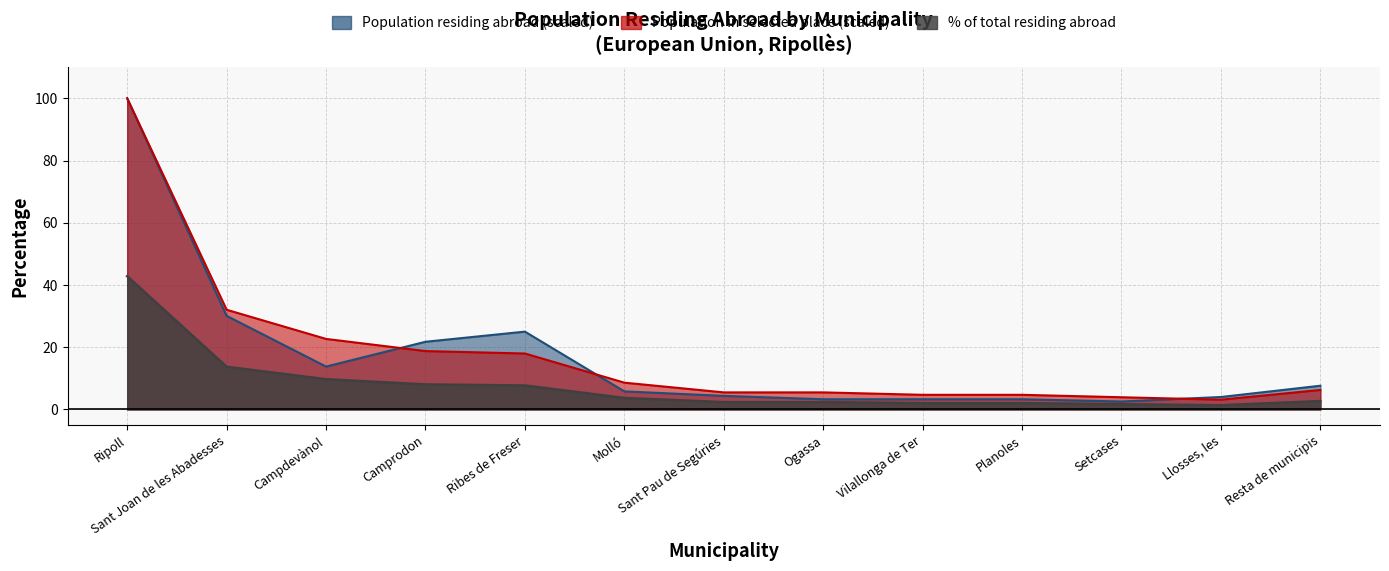

The Population residing abroad series shows 1.1 at Setcases. True or false?

False